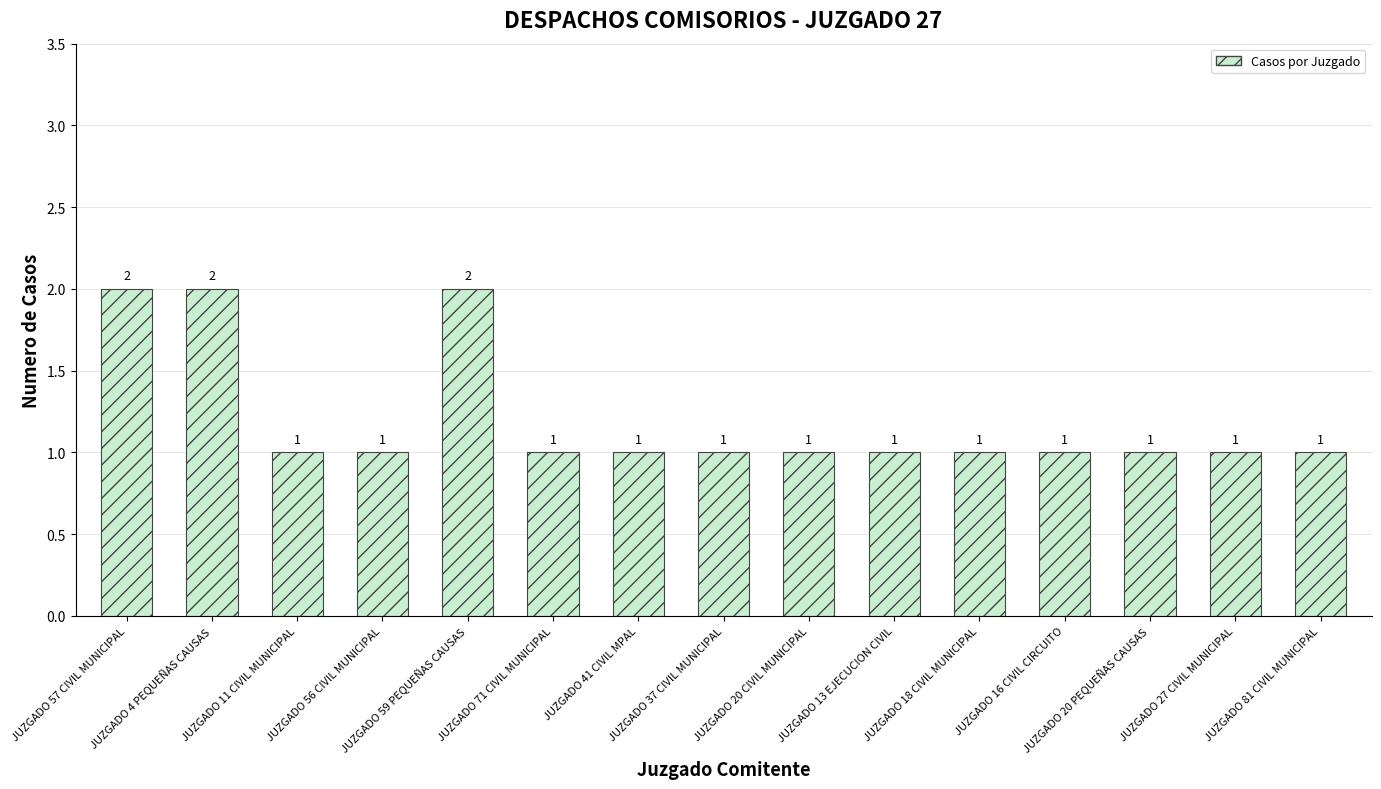

What is the smallest value displayed?

1